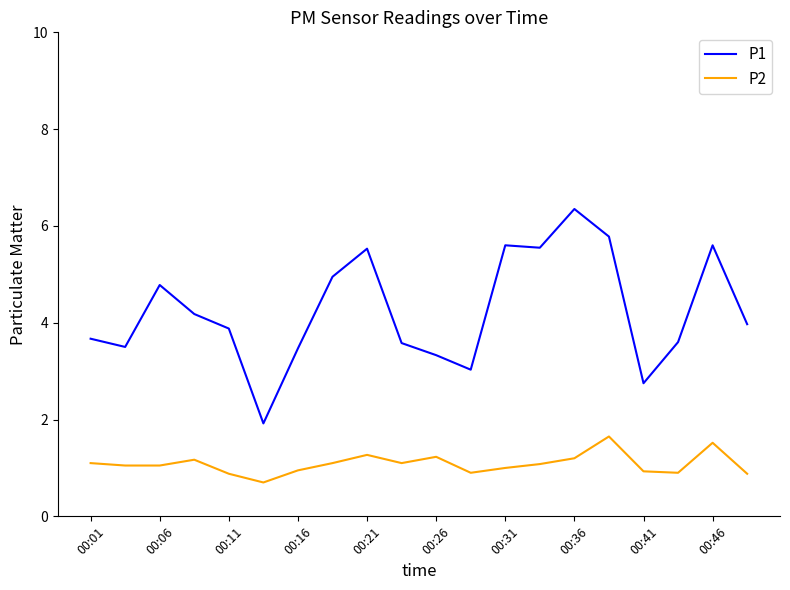

Which series has the largest total across all categories?

P1